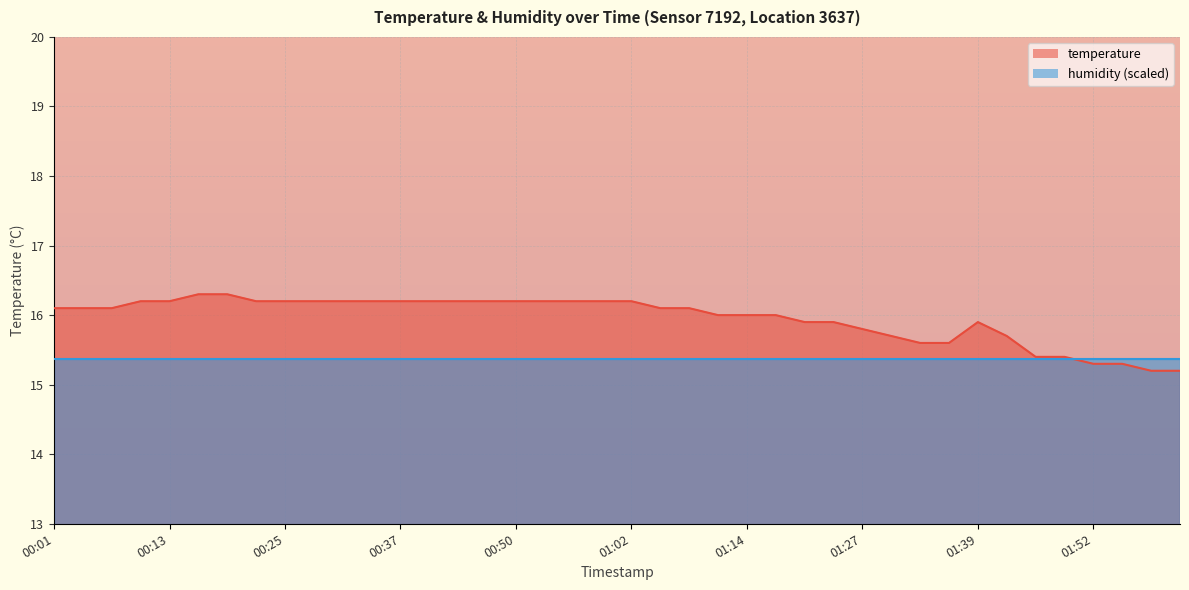

What is the average value?

16.0